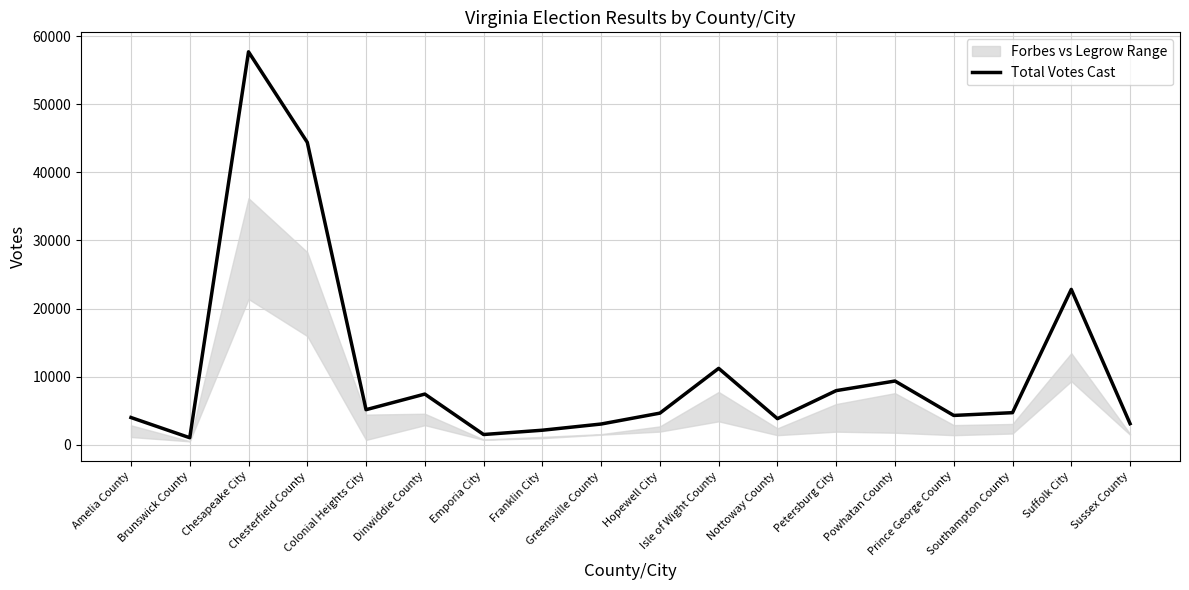

What is the sum of the values at Nottoway County and Colonial Heights City?

8991